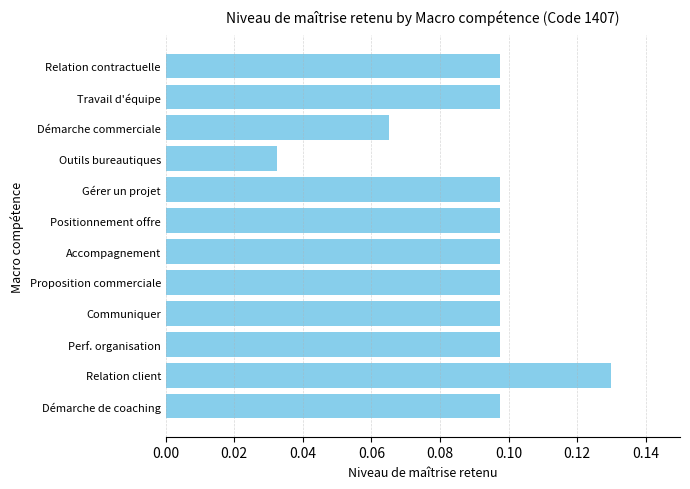

At which category does the chart reach its peak across all series?

Relation client